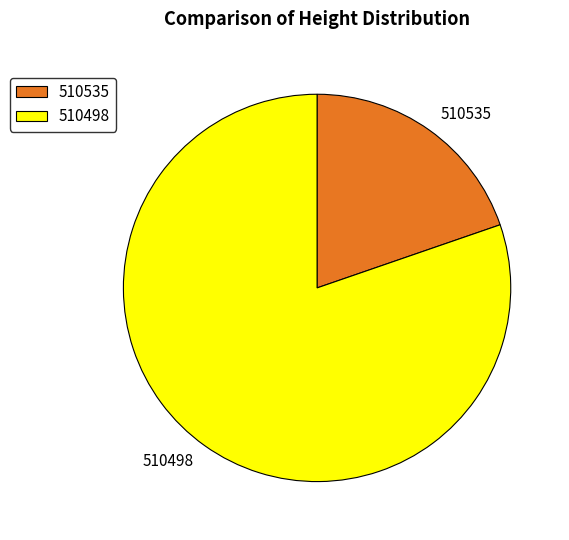

Count the number of slices in the pie.

2